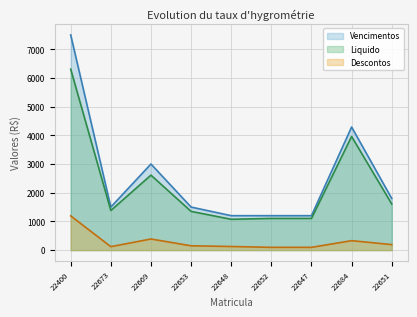

True or false: Vencimentos and Liquido intersect in this chart.

False